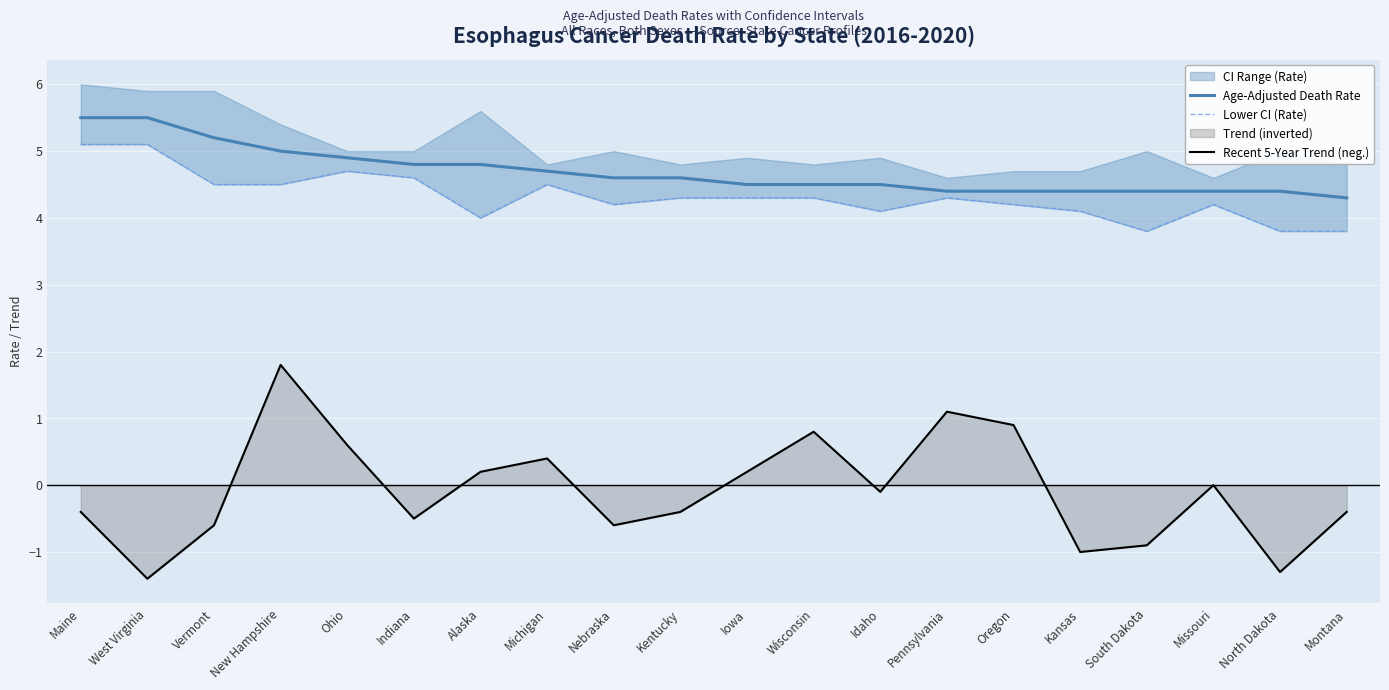

At how many categories does at least one series exceed 1?

20